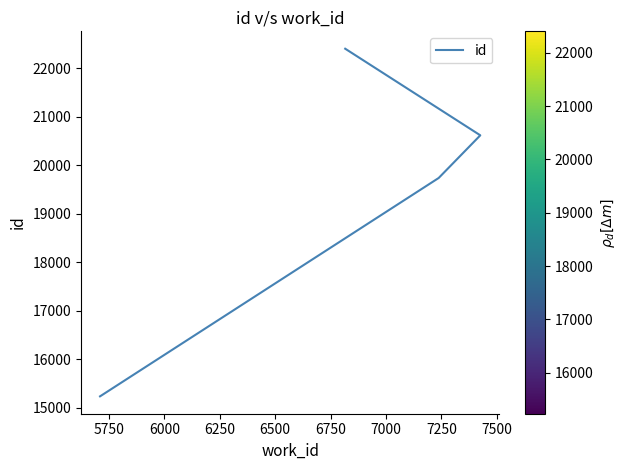

Reading left to right, list all the values displayed in this chart.

15233	19736	20616	22402